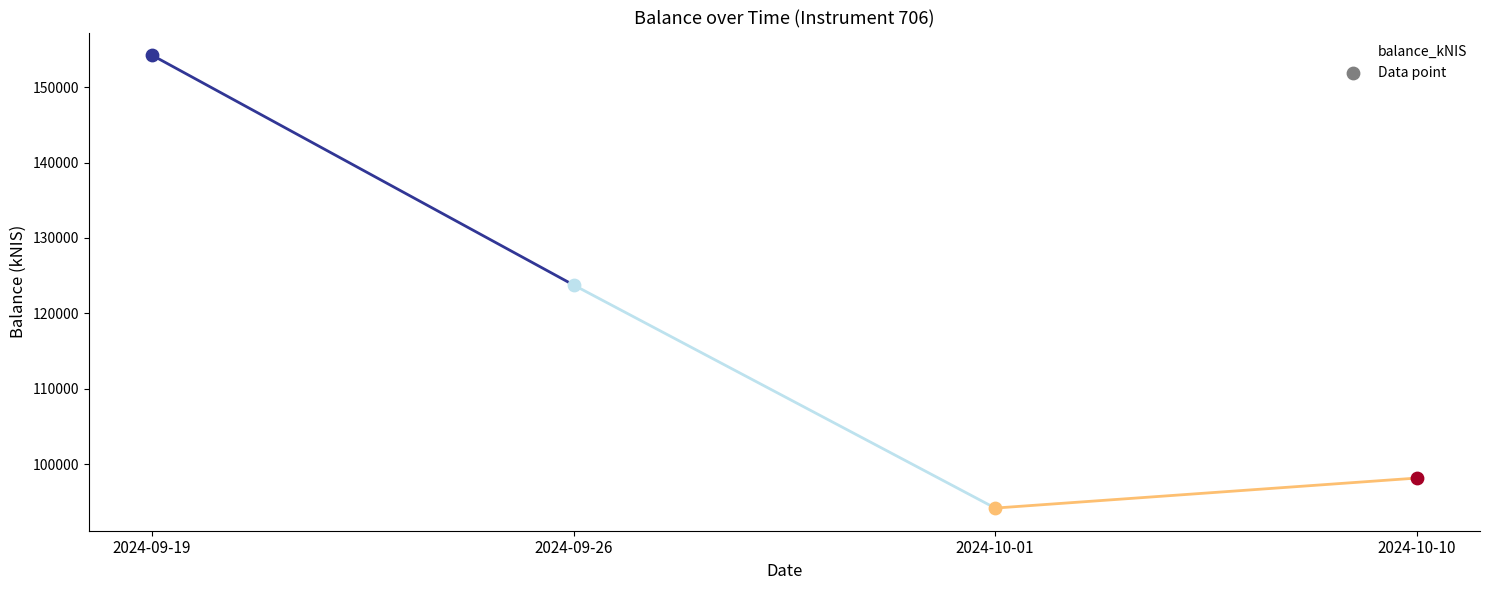

Between 2024-10-10 and 2024-09-26, which is larger?

2024-09-26